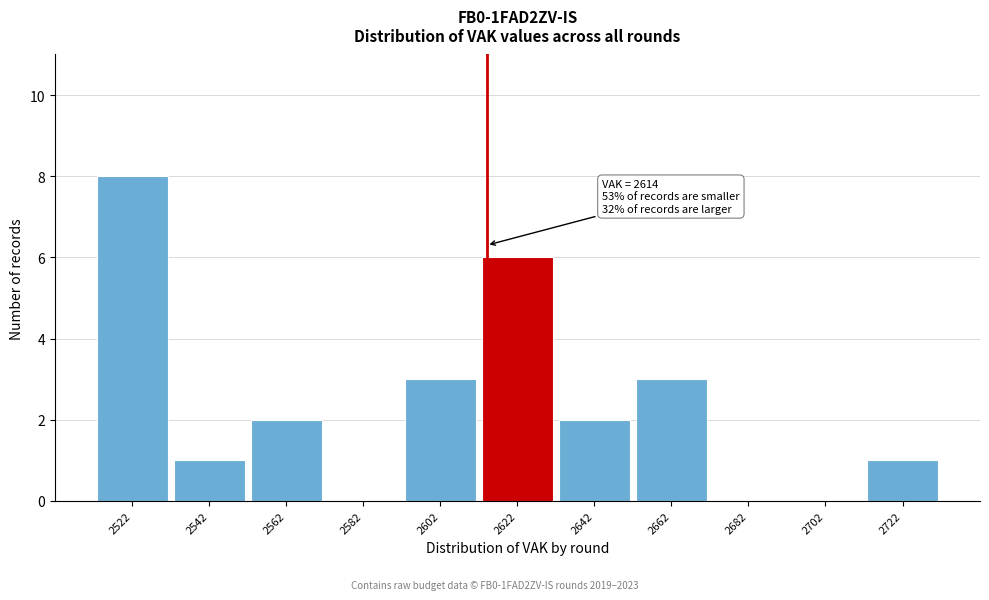

Over which range of the x-axis is the bar tallest?

2512 to 2532